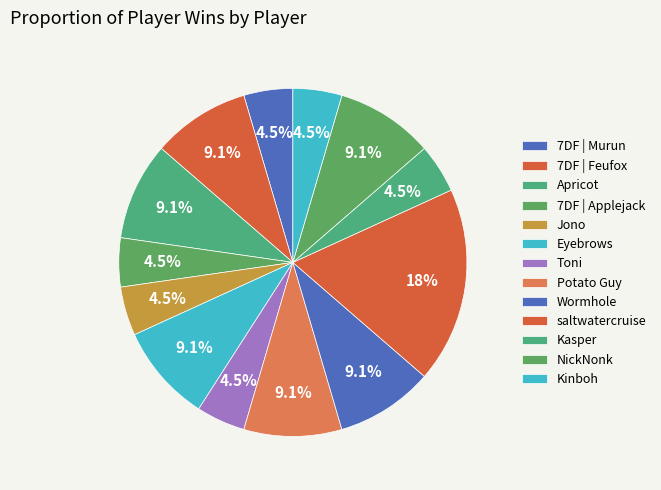

Count the number of slices in the pie.

13